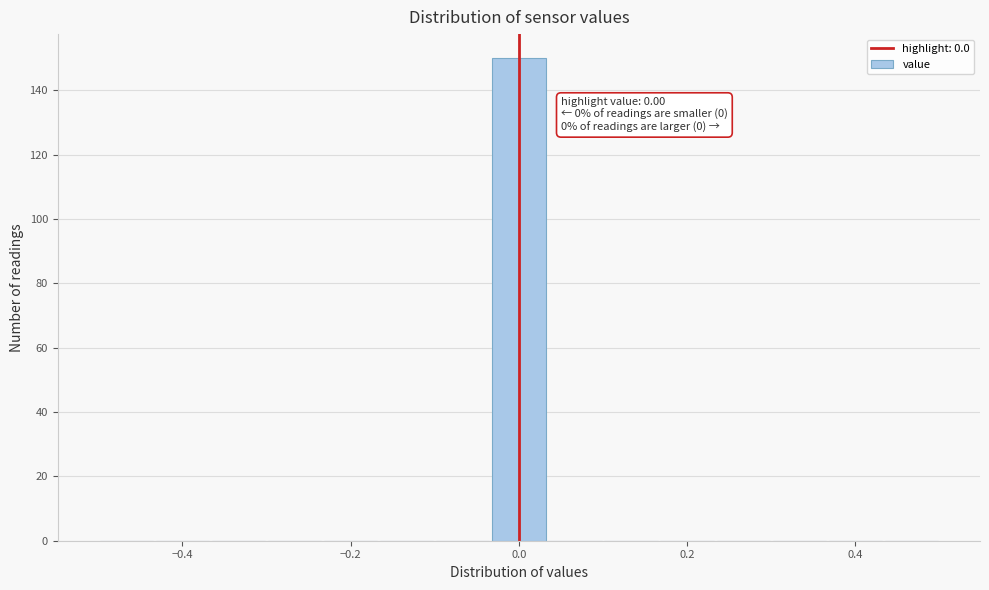

Read against the x-axis, roughly where is the centre of the tallest bar?

0.00